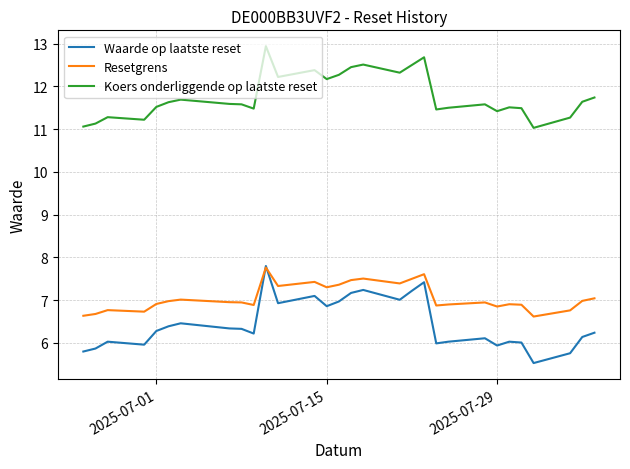

What is the minimum value shown in the chart?

5.5